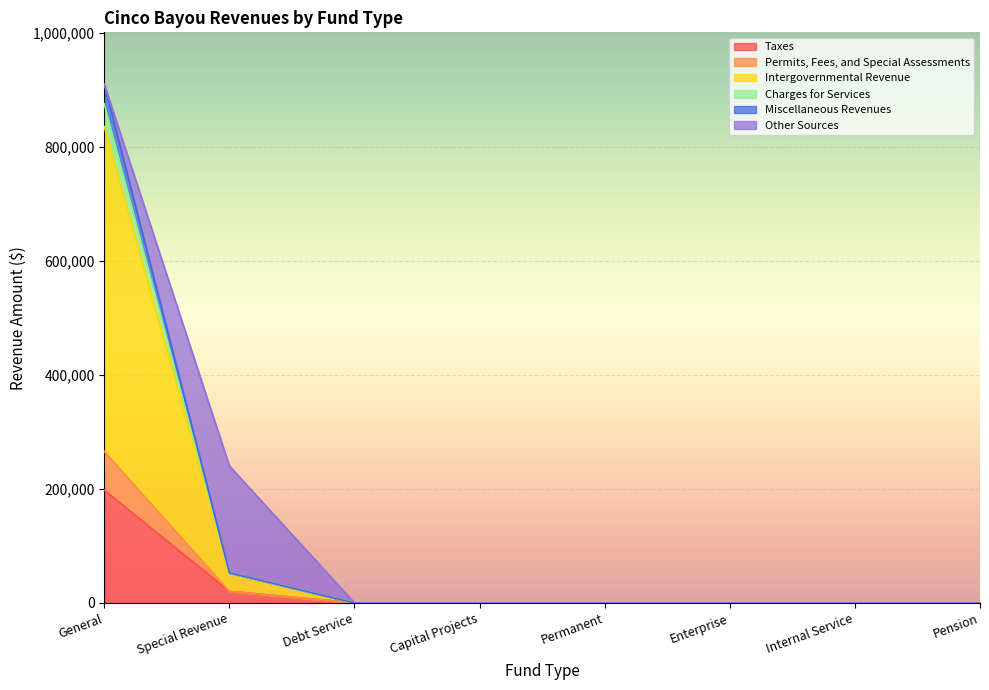

What position from the left is General?

1